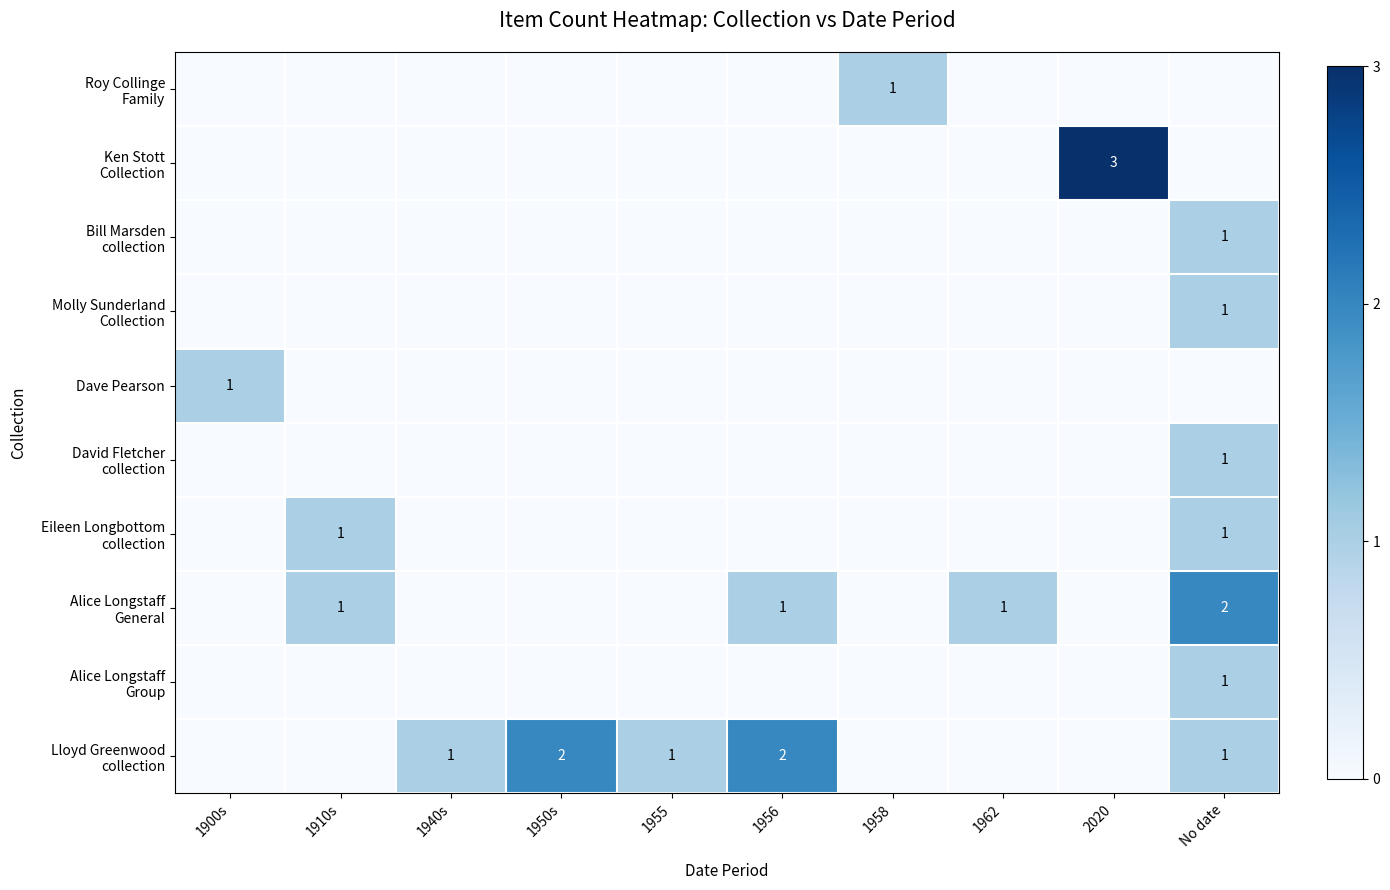

Rank the series by their maximum value, from lowest to highest.

Roy Collinge Family, Bill Marsden collection, Molly Sunderland Collection, Dave Pearson, David Fletcher collection, Eileen Longbottom collection, Alice Longstaff Group, Alice Longstaff General, Lloyd Greenwood collection, Ken Stott Collection